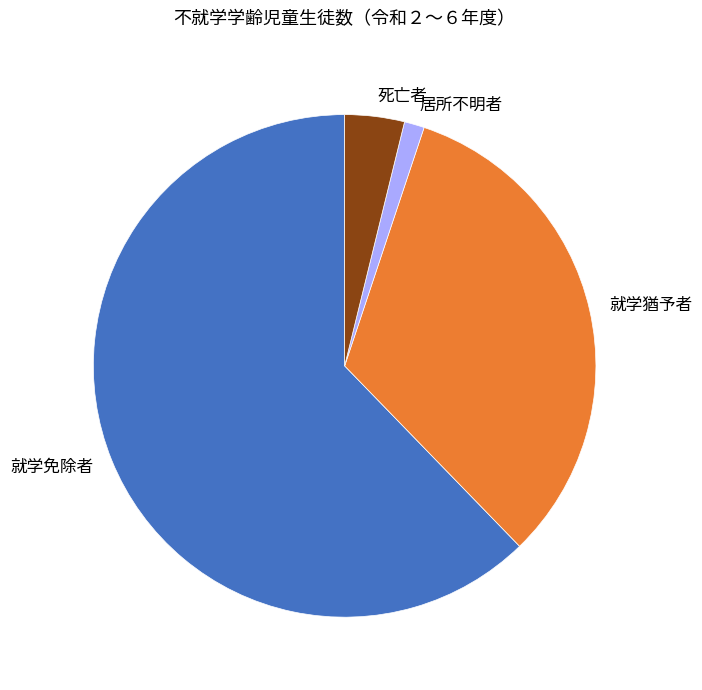

Does any single category account for the majority?

Yes